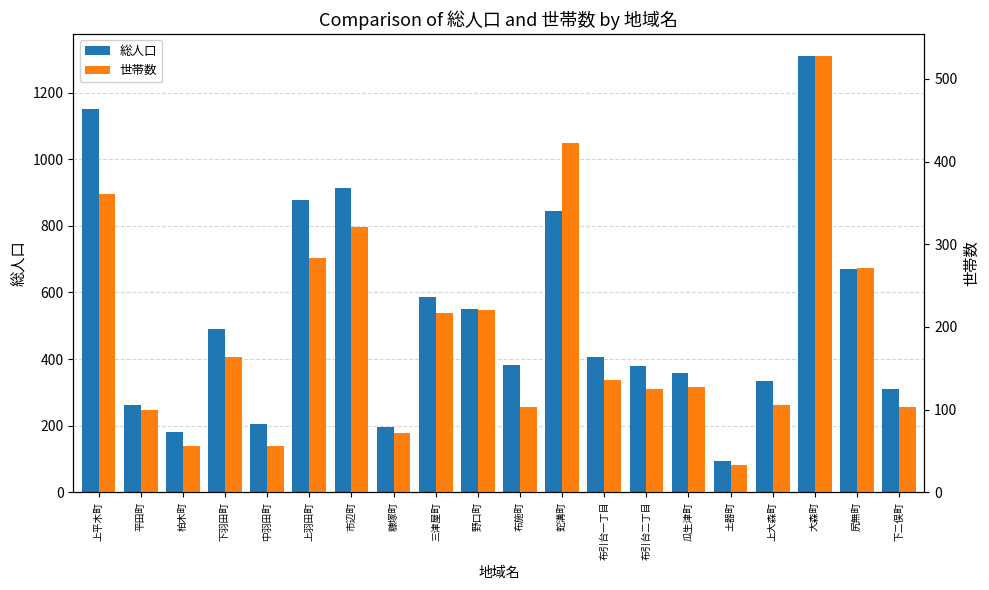

Is the value of 世帯数 at 蛇溝町 greater than the value of 総人口 at 下羽田町?

No